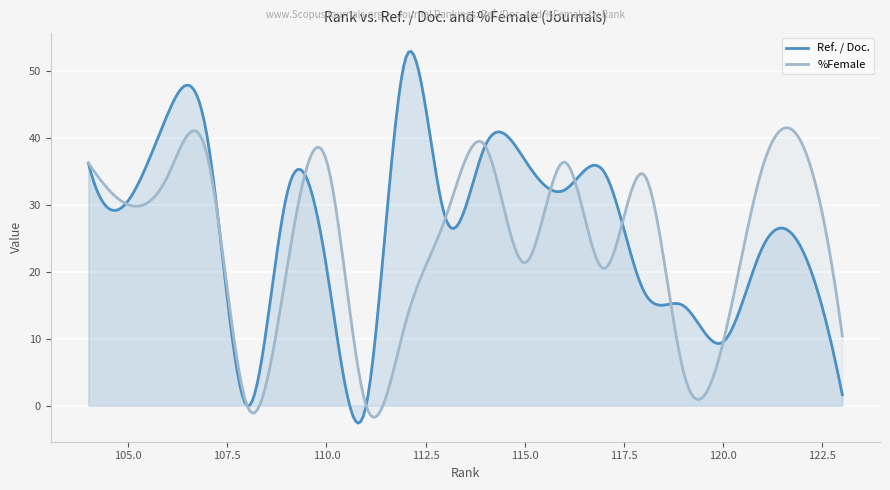

Which series has the largest range (max minus min)?

Ref. / Doc.